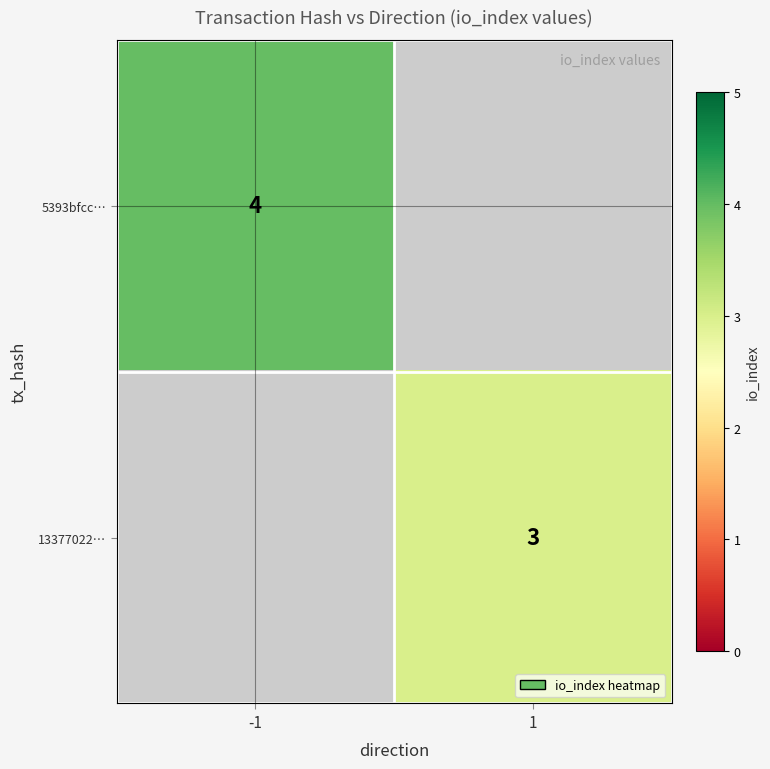

Which label corresponds to the smallest value in the chart?

1